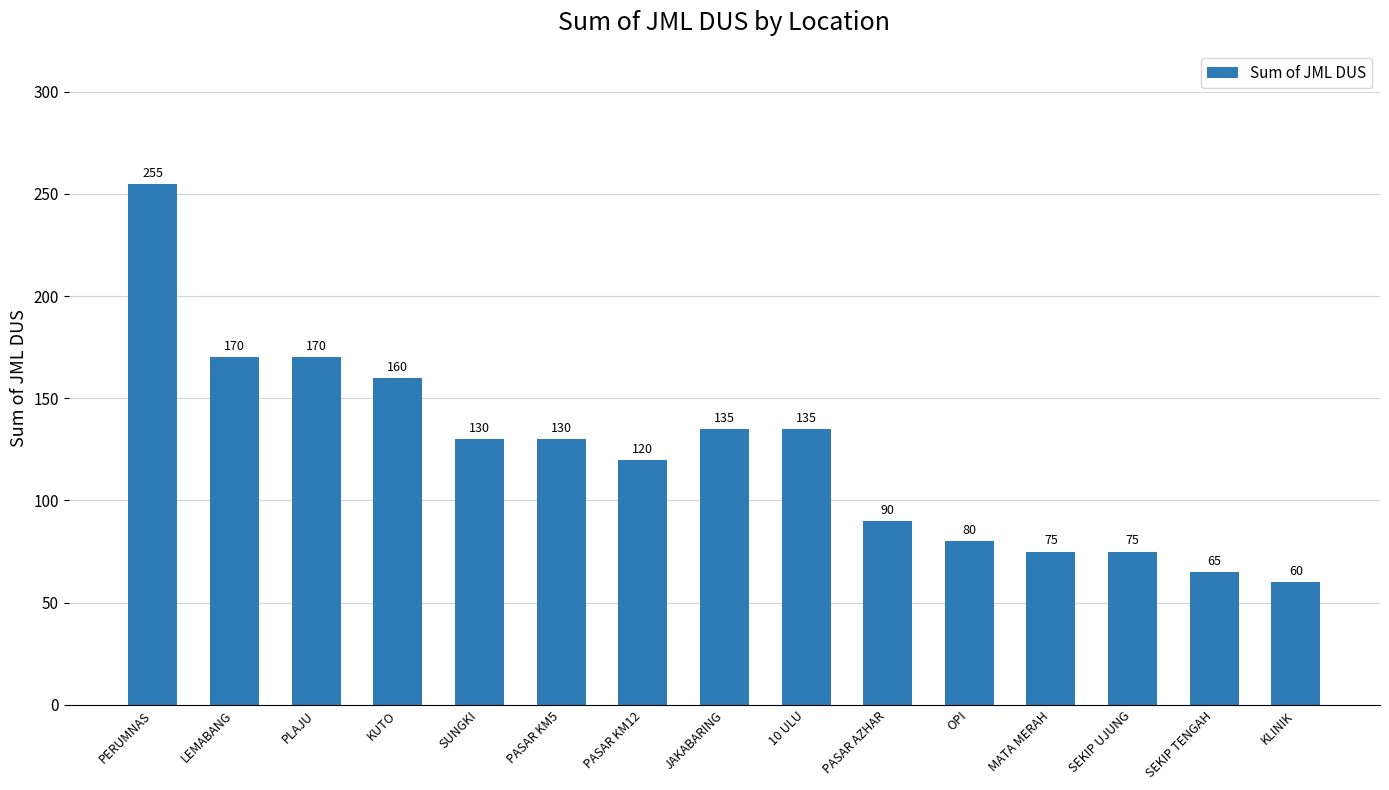

What is the difference between the maximum and minimum values?

195